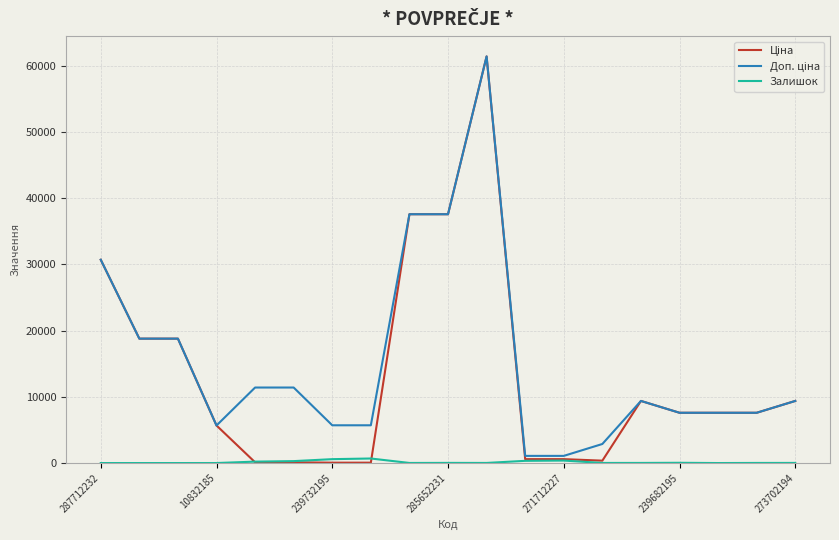

What is the greatest value displayed?

61434.3